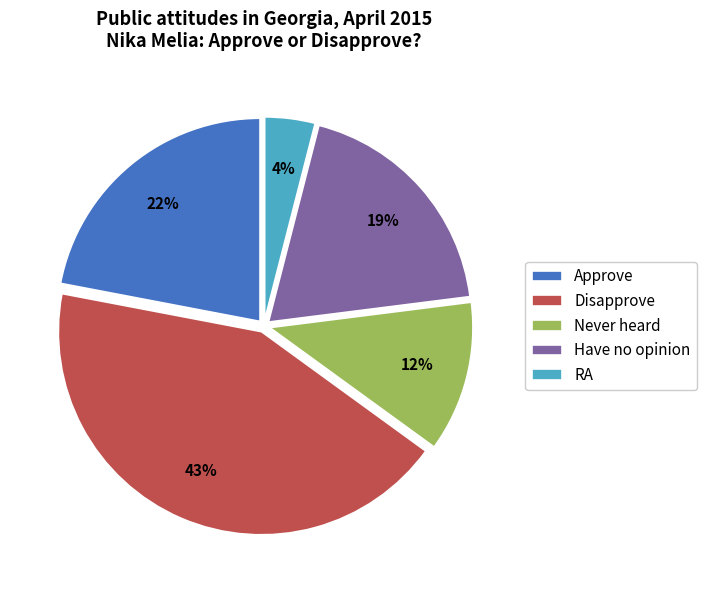

The Disapprove slice represents 43% of the pie. True or false?

True